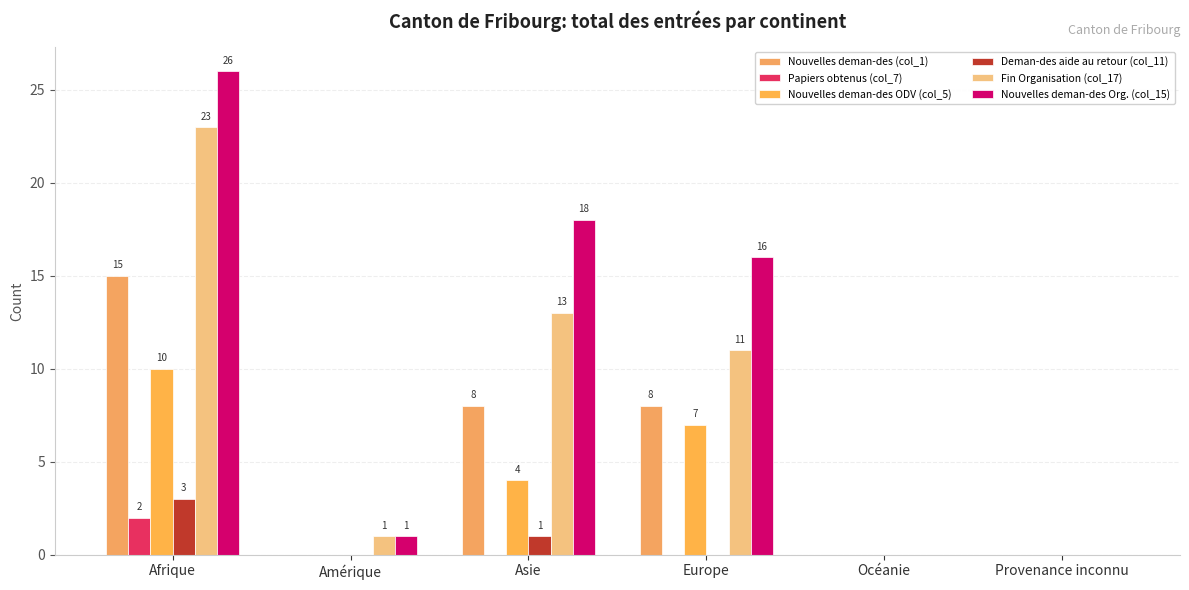

Reading left to right, list all the values displayed in this chart.

Nouvelles deman-des (col_1): Afrique=15	Amérique=0	Asie=8	Europe=8	Océanie=0	Provenance inconnu=0
Papiers obtenus (col_7): Afrique=2	Amérique=0	Asie=0	Europe=0	Océanie=0	Provenance inconnu=0
Nouvelles deman-des ODV (col_5): Afrique=10	Amérique=0	Asie=4	Europe=7	Océanie=0	Provenance inconnu=0
Deman-des aide au retour (col_11): Afrique=3	Amérique=0	Asie=1	Europe=0	Océanie=0	Provenance inconnu=0
Fin Organisation (col_17): Afrique=23	Amérique=1	Asie=13	Europe=11	Océanie=0	Provenance inconnu=0
Nouvelles deman-des Org. (col_15): Afrique=26	Amérique=1	Asie=18	Europe=16	Océanie=0	Provenance inconnu=0